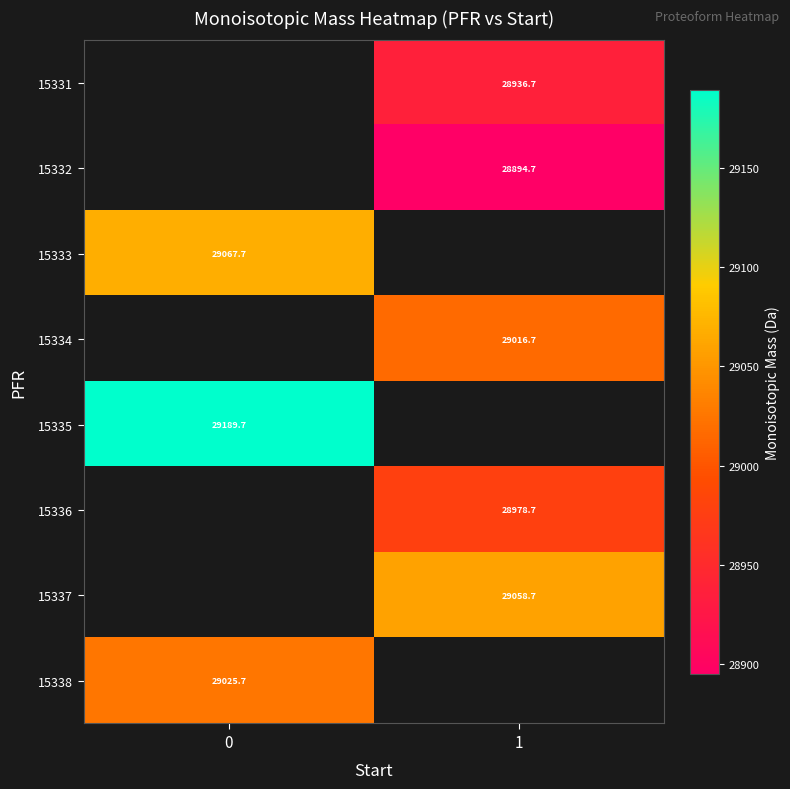

The row_0 series shows 40116.6 at 1. True or false?

False